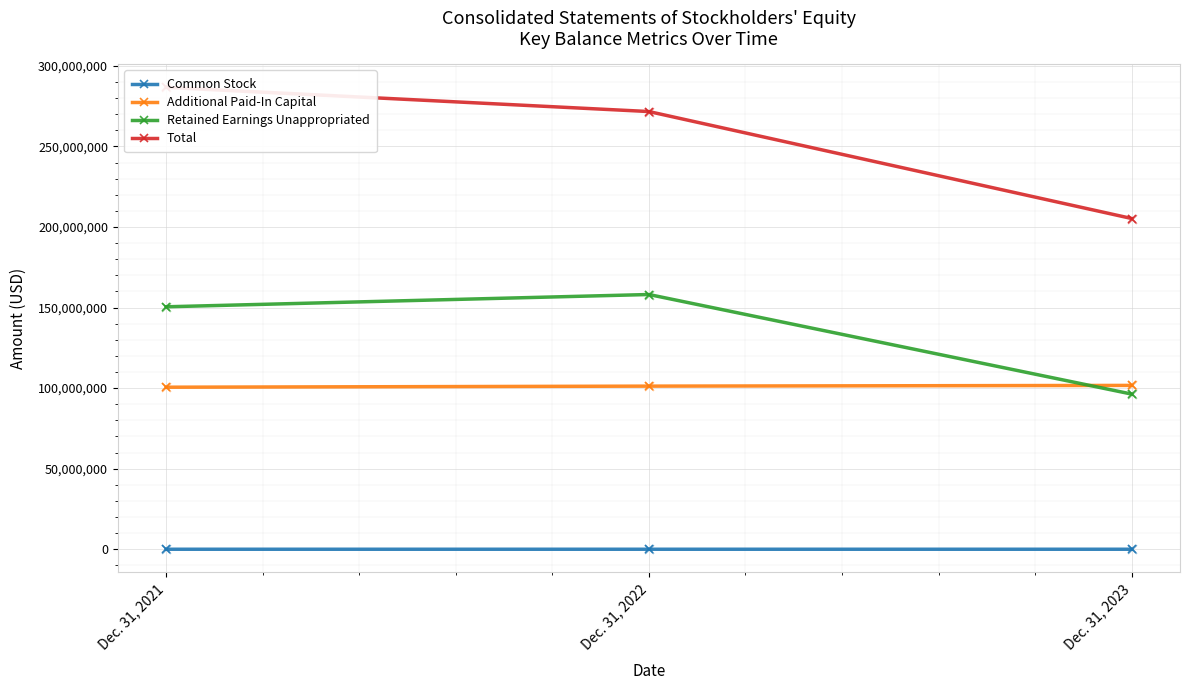

Which series has the largest total across all categories?

Total